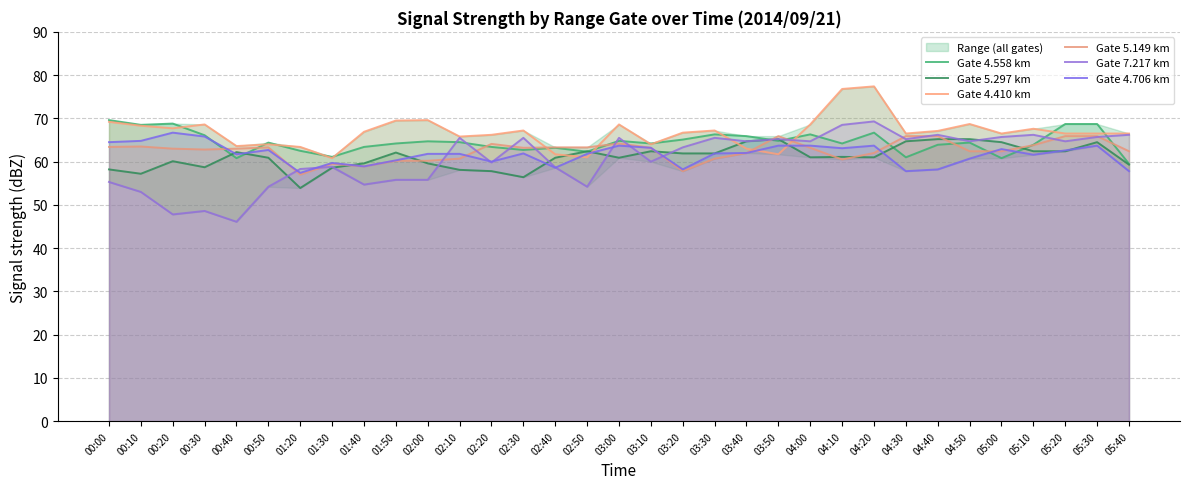

At which category does Gate 7.217 km reach its first local valley?

00:20